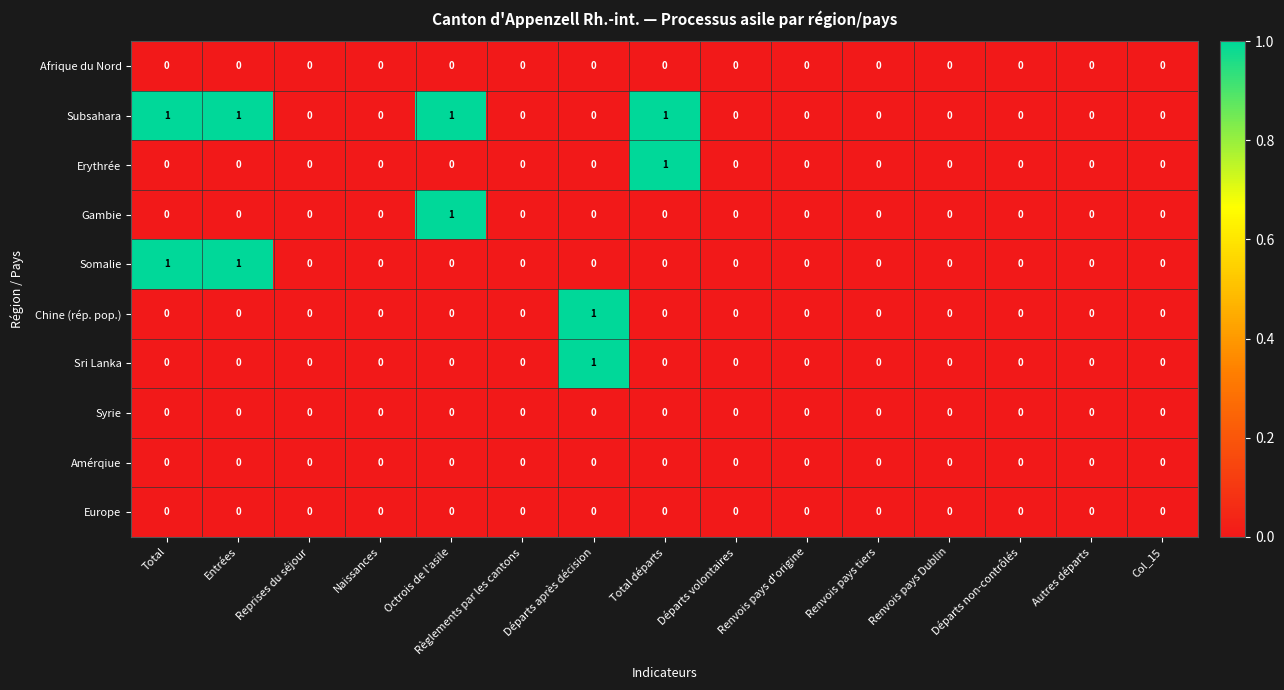

Count the Gambie values in the range 0 to 1.

15